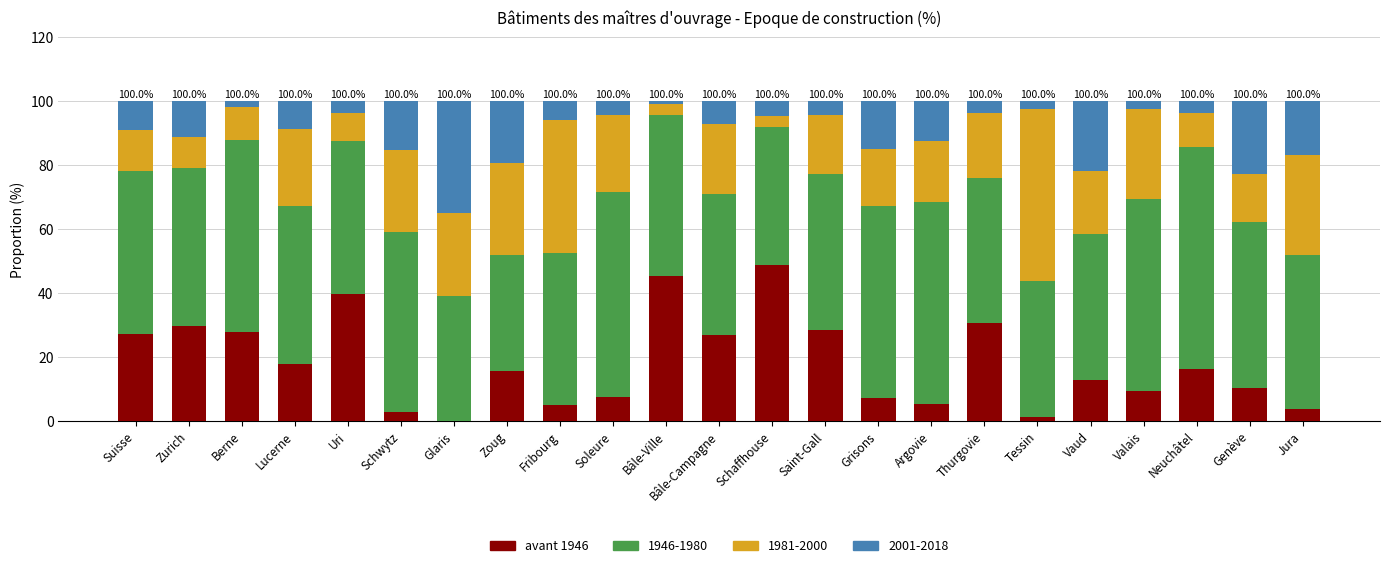

True or false: avant 1946 has a value of 13.0 at Vaud.

True